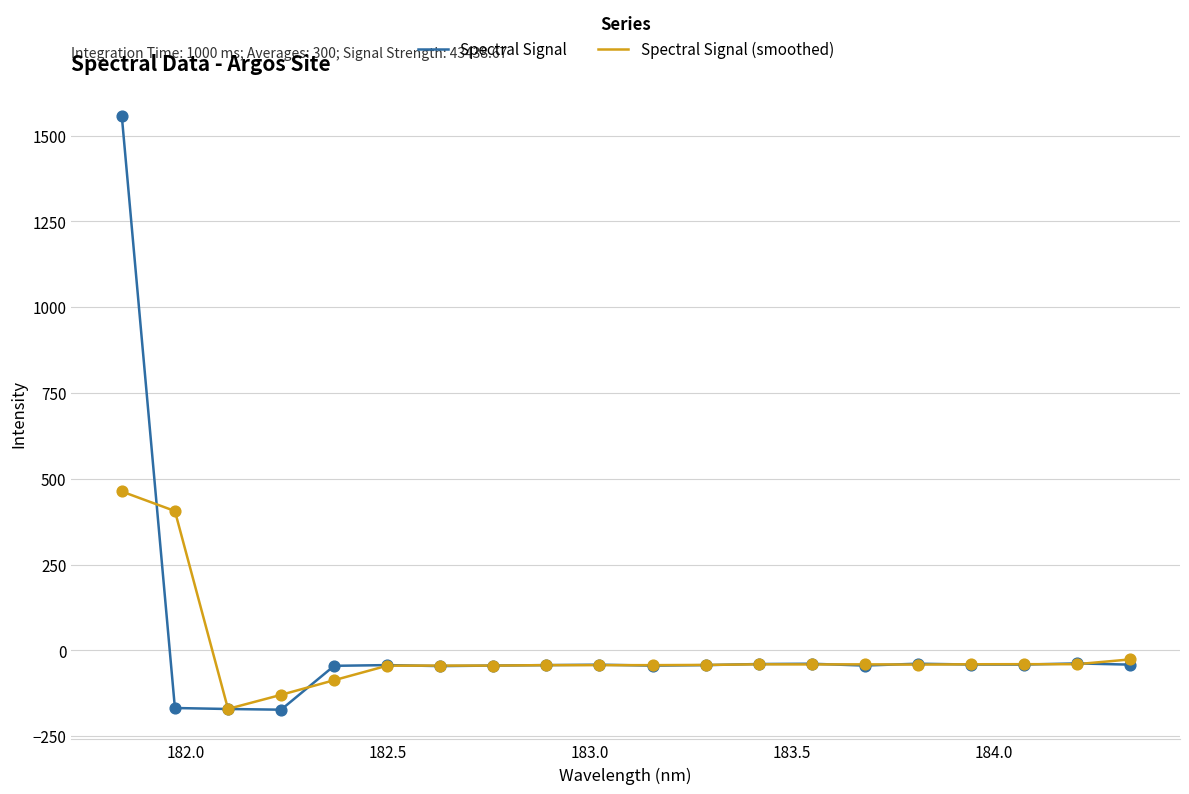

Which series has the largest range (max minus min)?

Spectral Signal